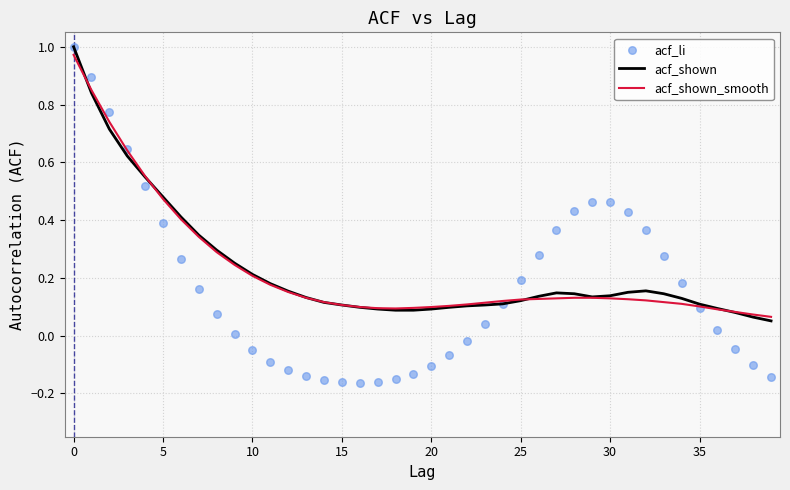

Which series contains the lowest Y value?

acf_li